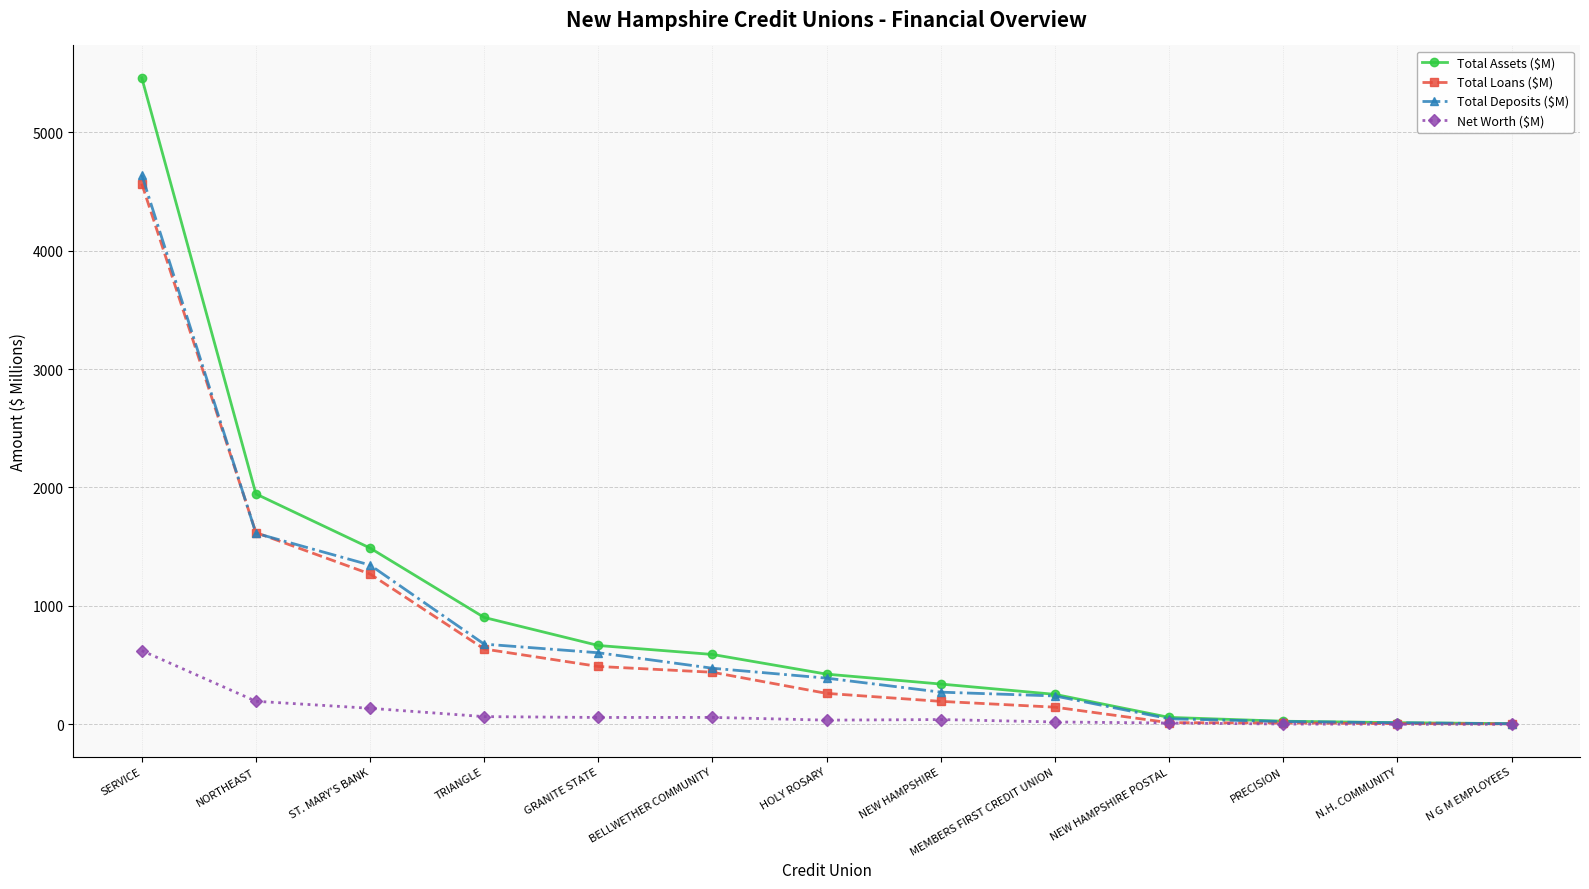

At which label is Net Worth ($M) closest to 311?

NORTHEAST